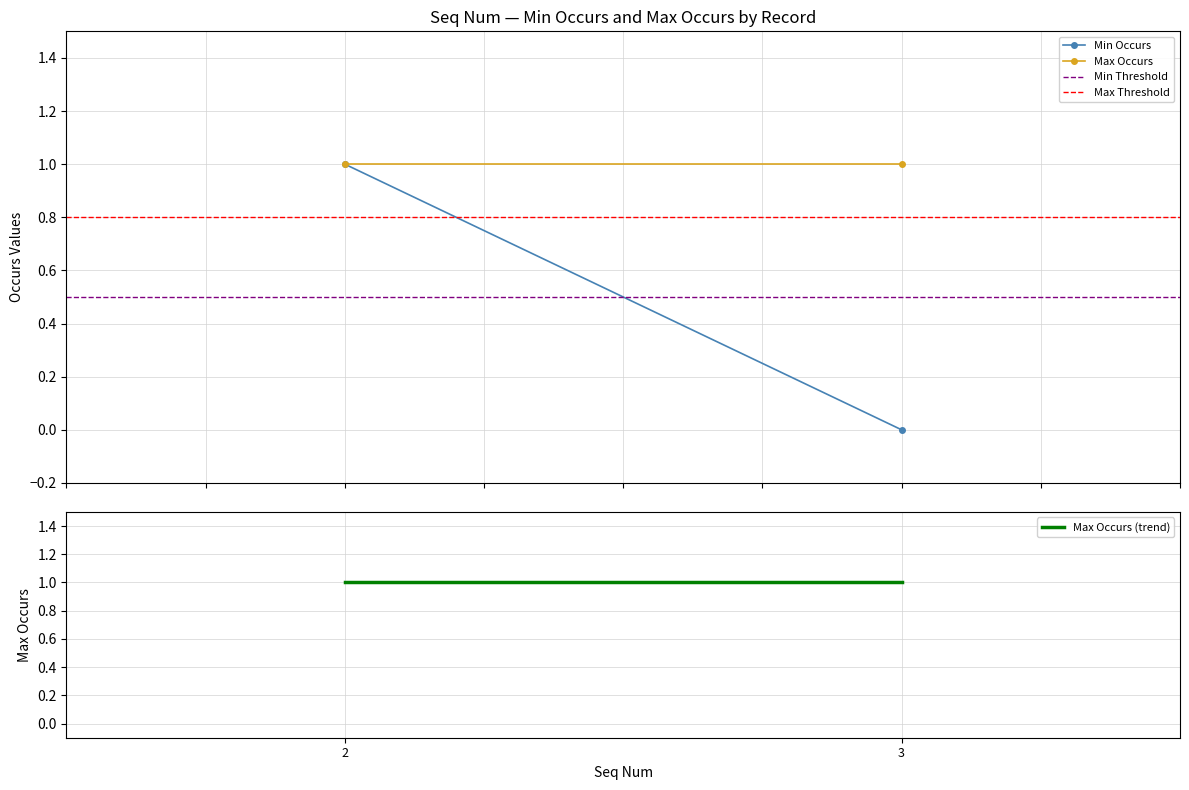

How many lines are shown in the chart?

5